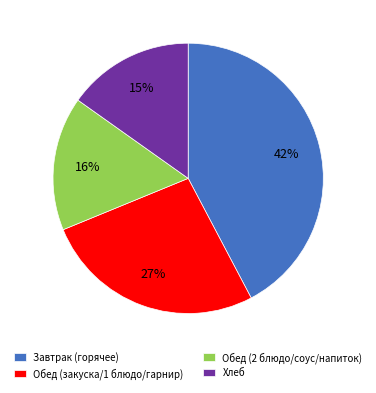

What percentage is the Завтрак (горячее) slice, to the nearest percent?

42%